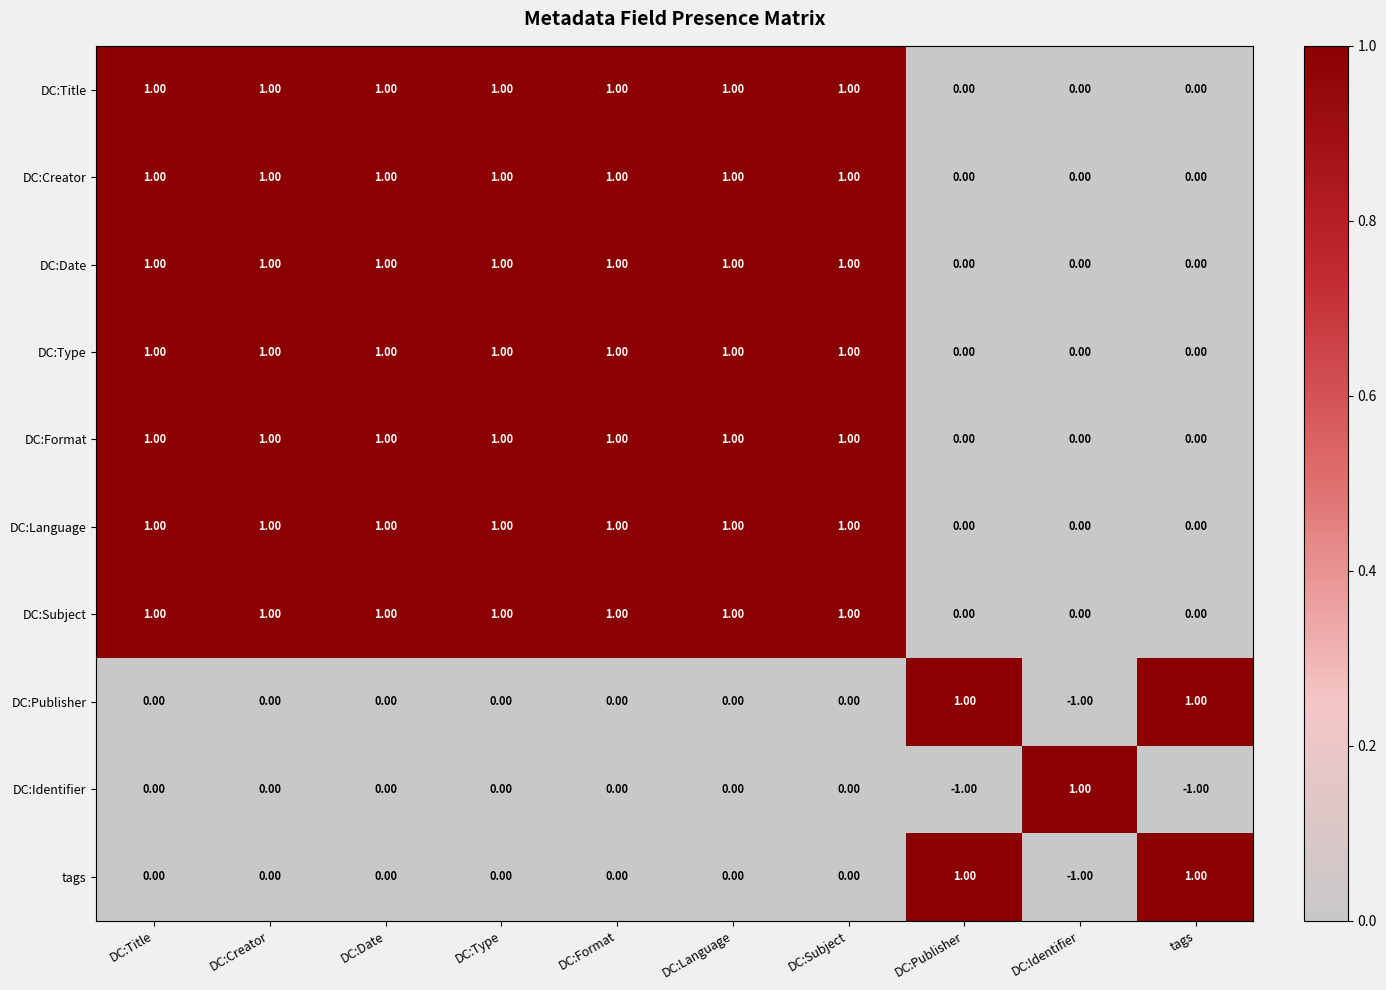

At how many categories does at least one series exceed 0?

10